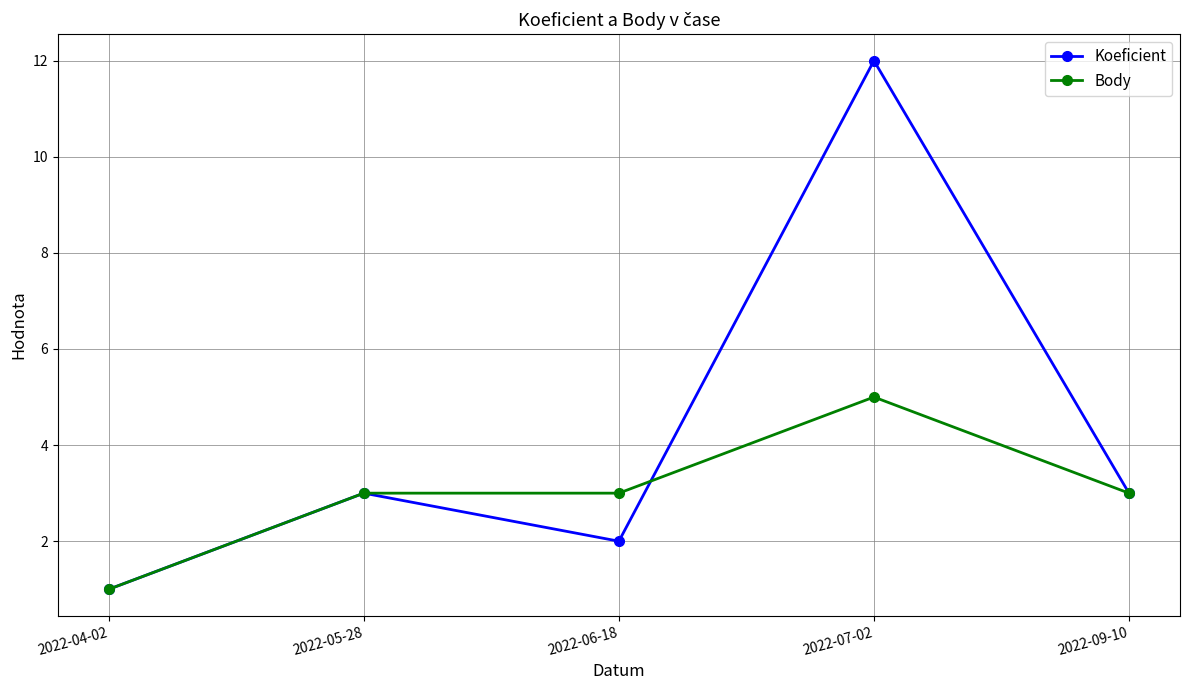

How many categories are shown in the chart?

5